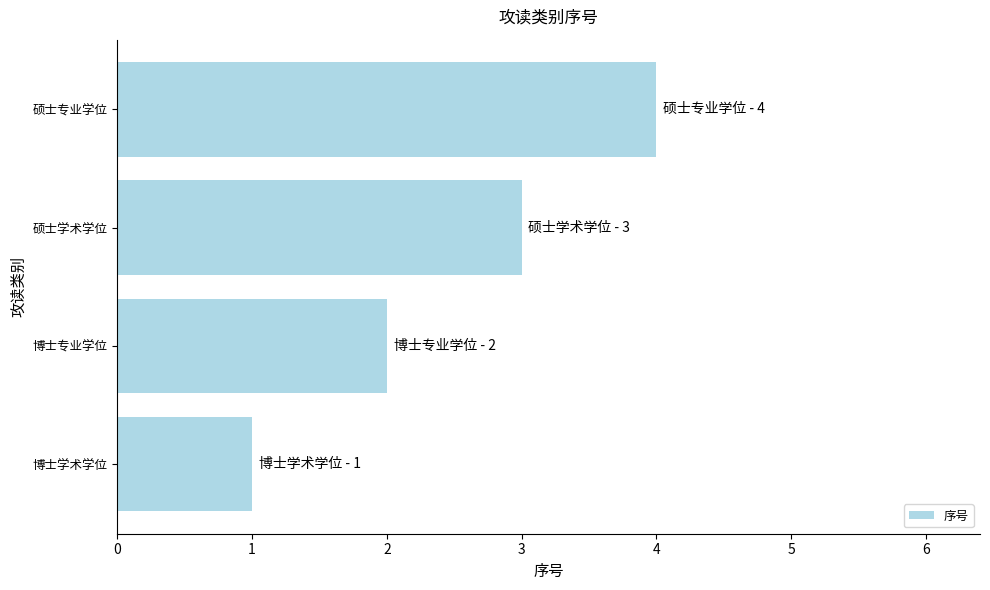

The value at 博士专业学位 is 3. True or false?

False